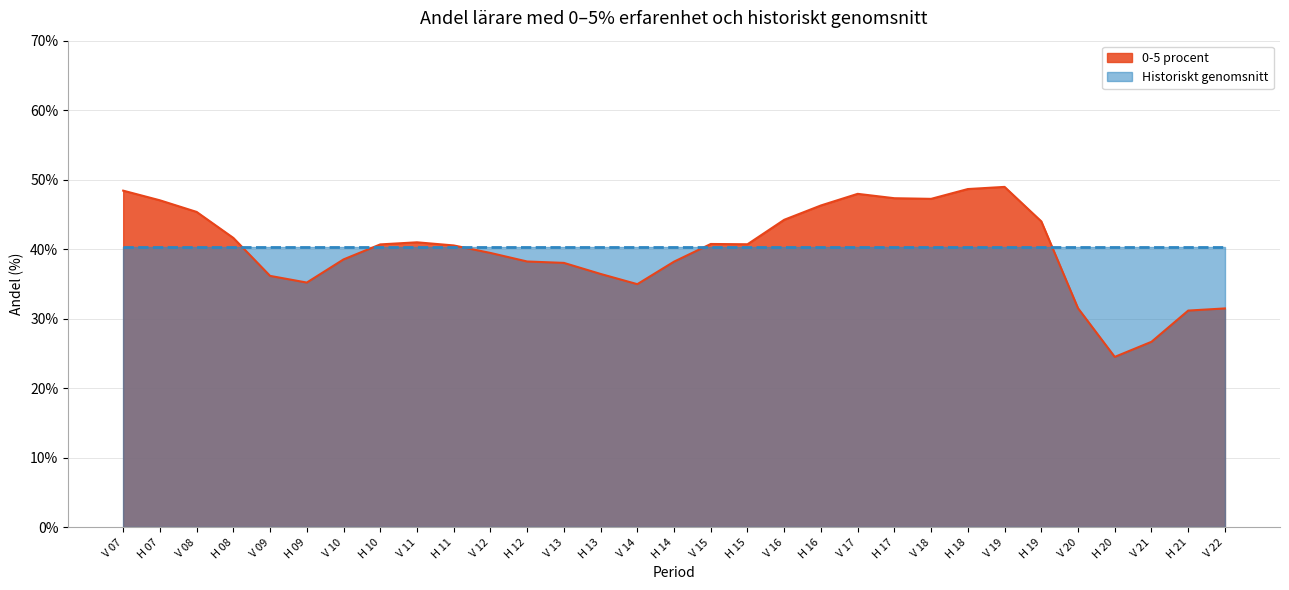

Reading left to right, what are all the values shown in this chart?

48.4	47.0	45.4	41.6	36.2	35.2	38.5	40.7	41.0	40.5	39.5	38.2	38.0	36.5	35.0	38.2	40.8	40.7	44.2	46.3	48.0	47.3	47.2	48.7	49.0	44.0	31.5	24.5	26.7	31.2	31.5